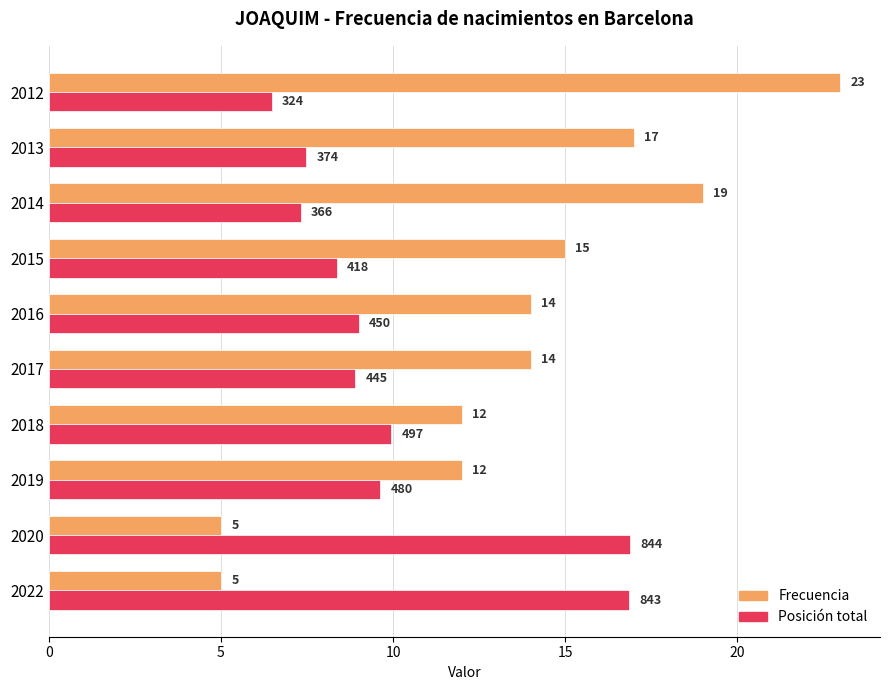

At which category does the chart reach its peak across all series?

2012